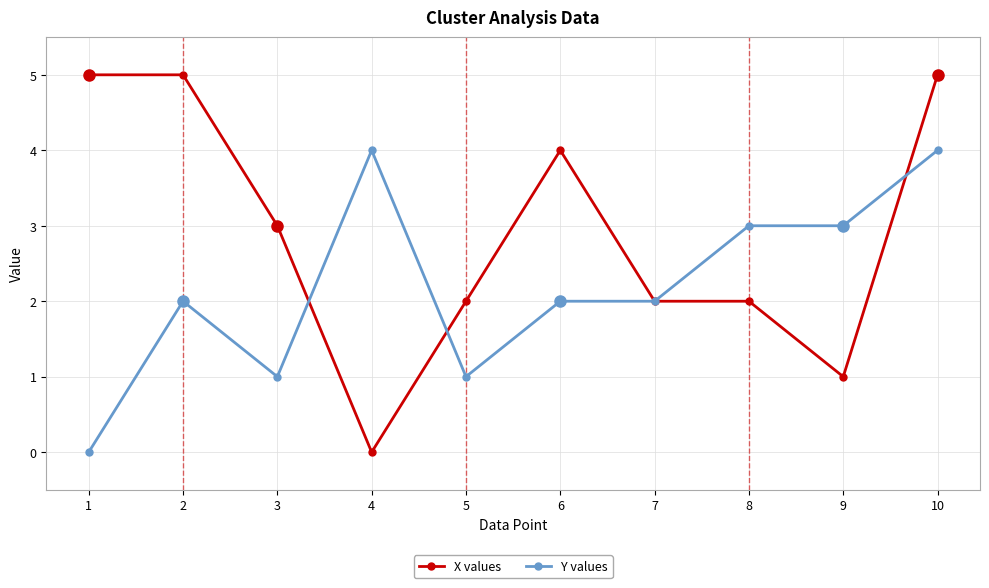

How many categories are shown in the chart?

10